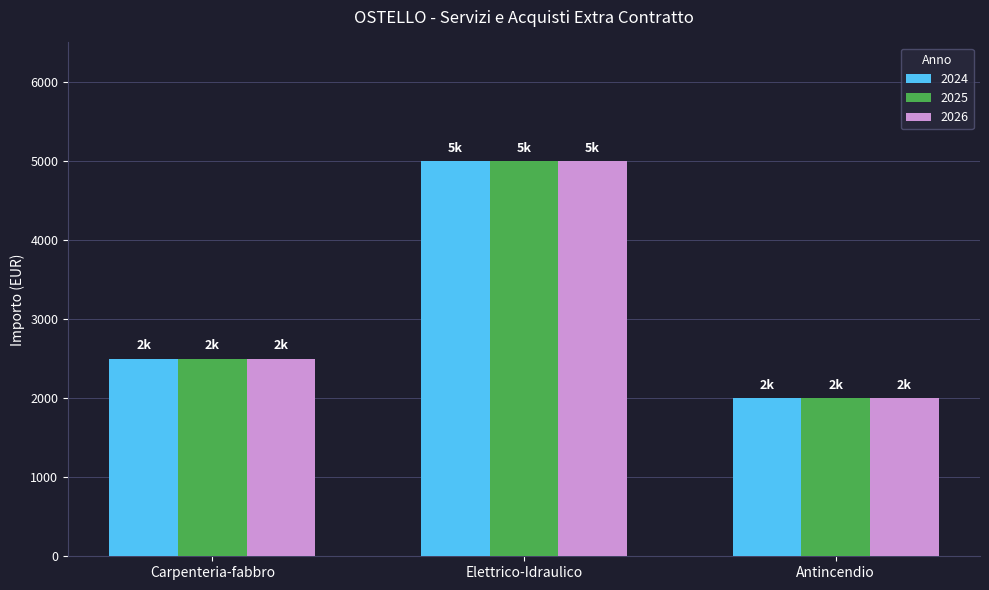

What is the difference between the maximum and minimum values in the 2024 series?

3000